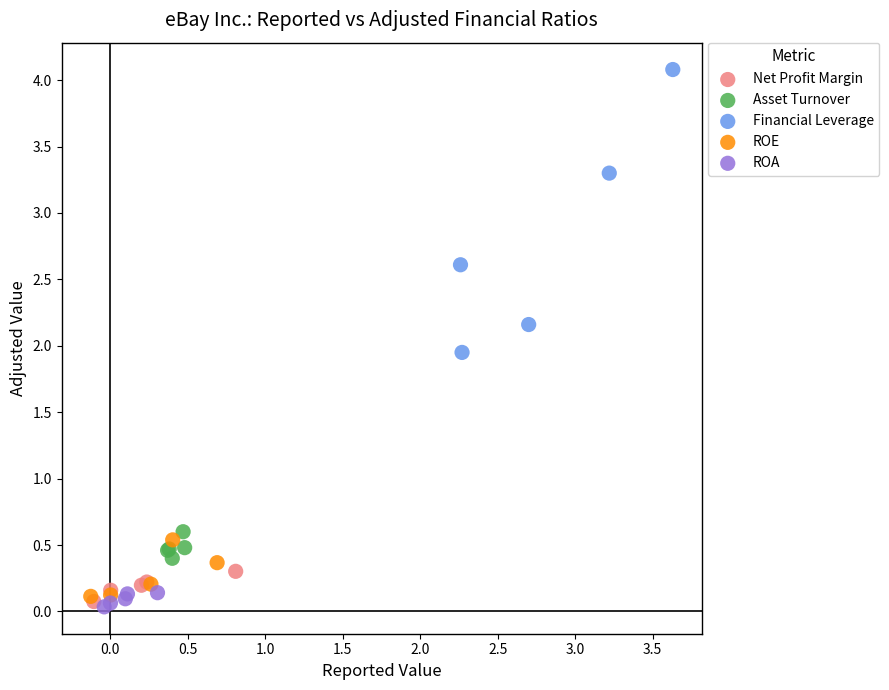

Which series contains the highest Y value?

Financial Leverage